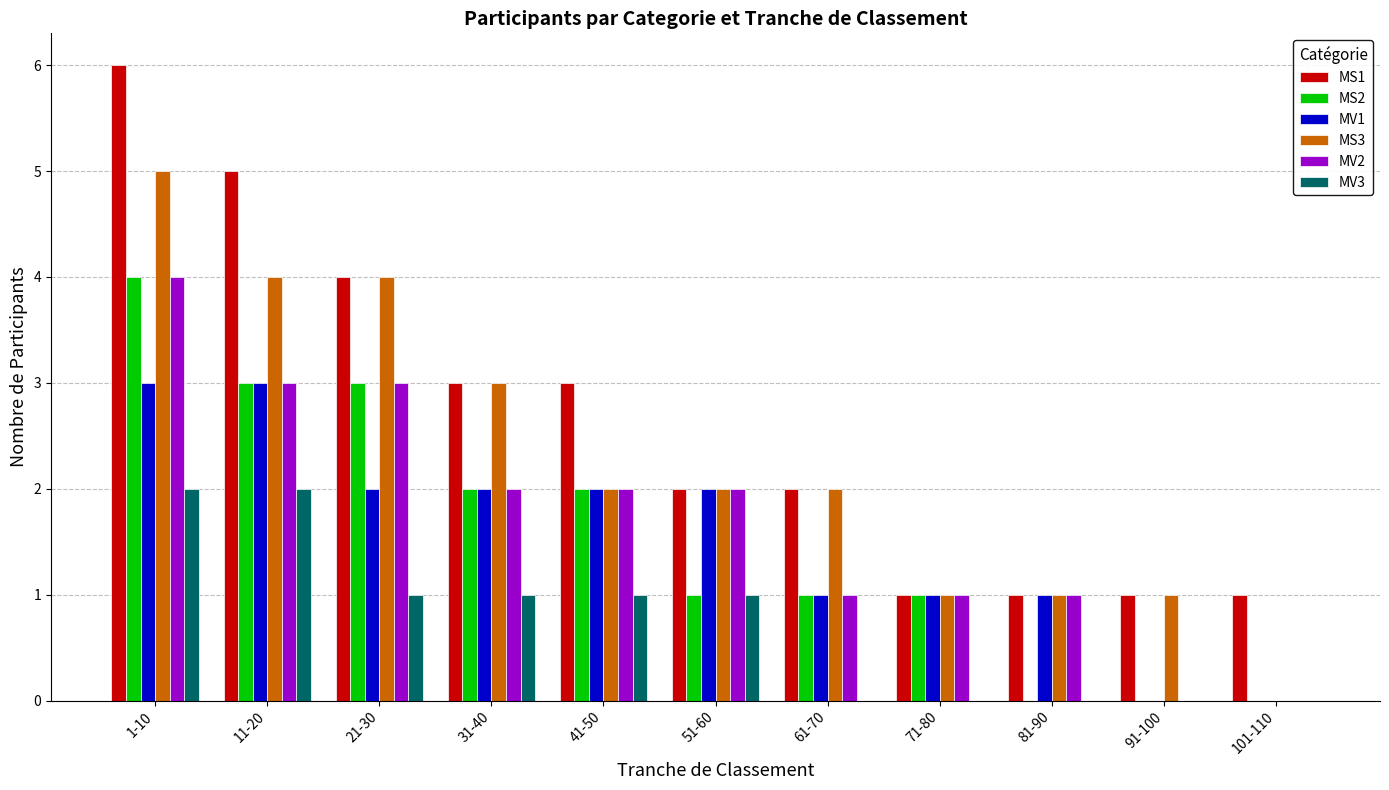

How many categories are shown in the chart?

11